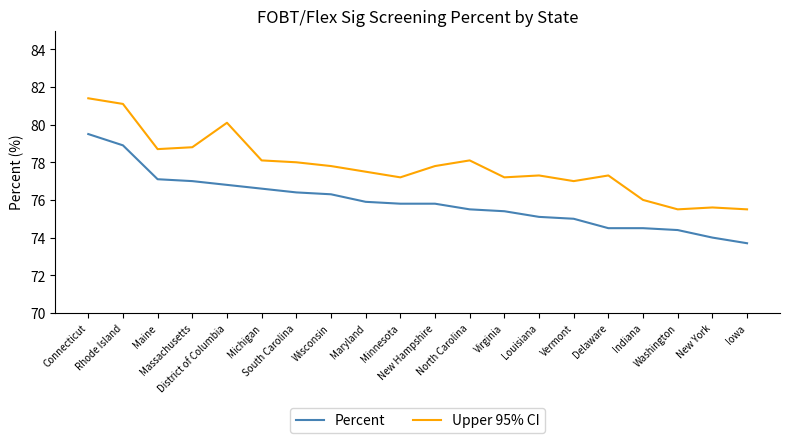

Which series has the largest total across all categories?

Upper 95% CI